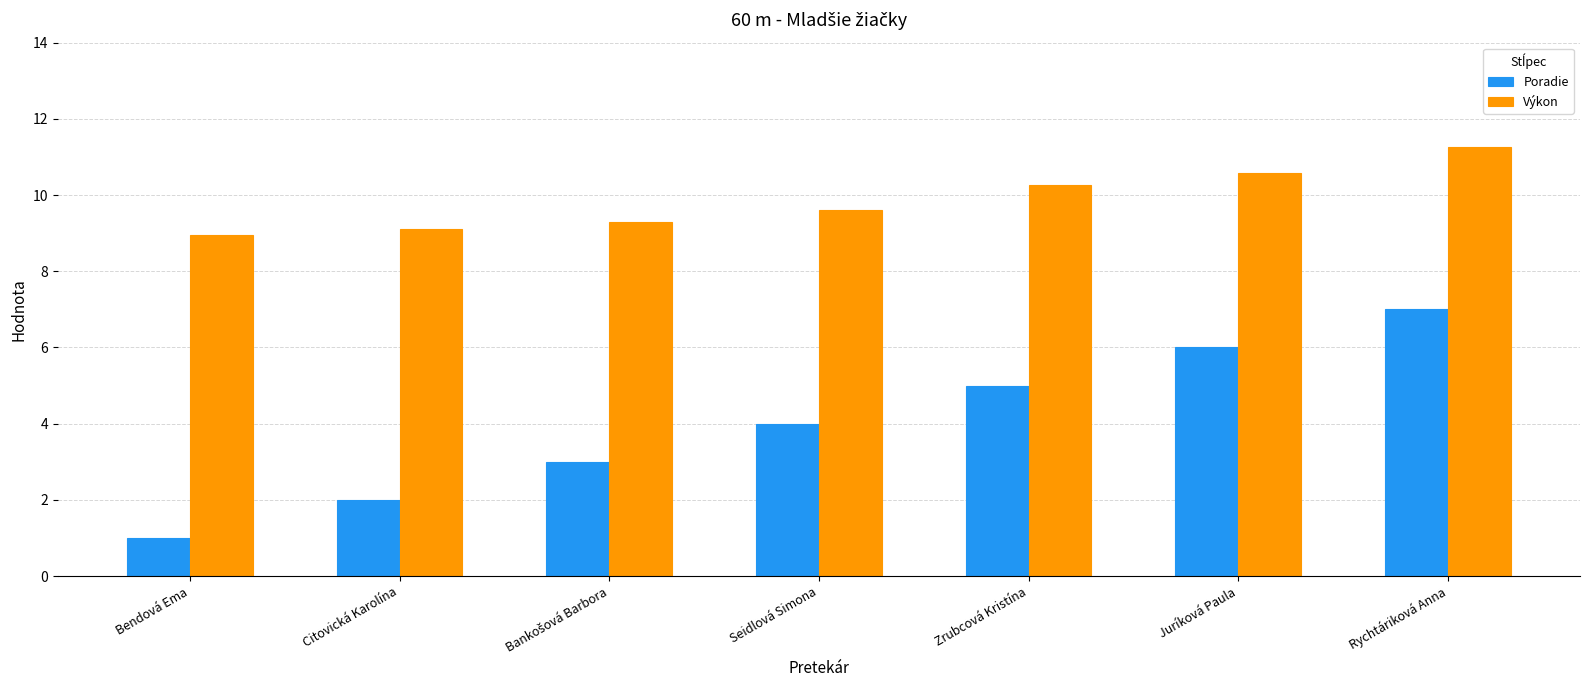

What is the average value of the Výkon series?

9.9